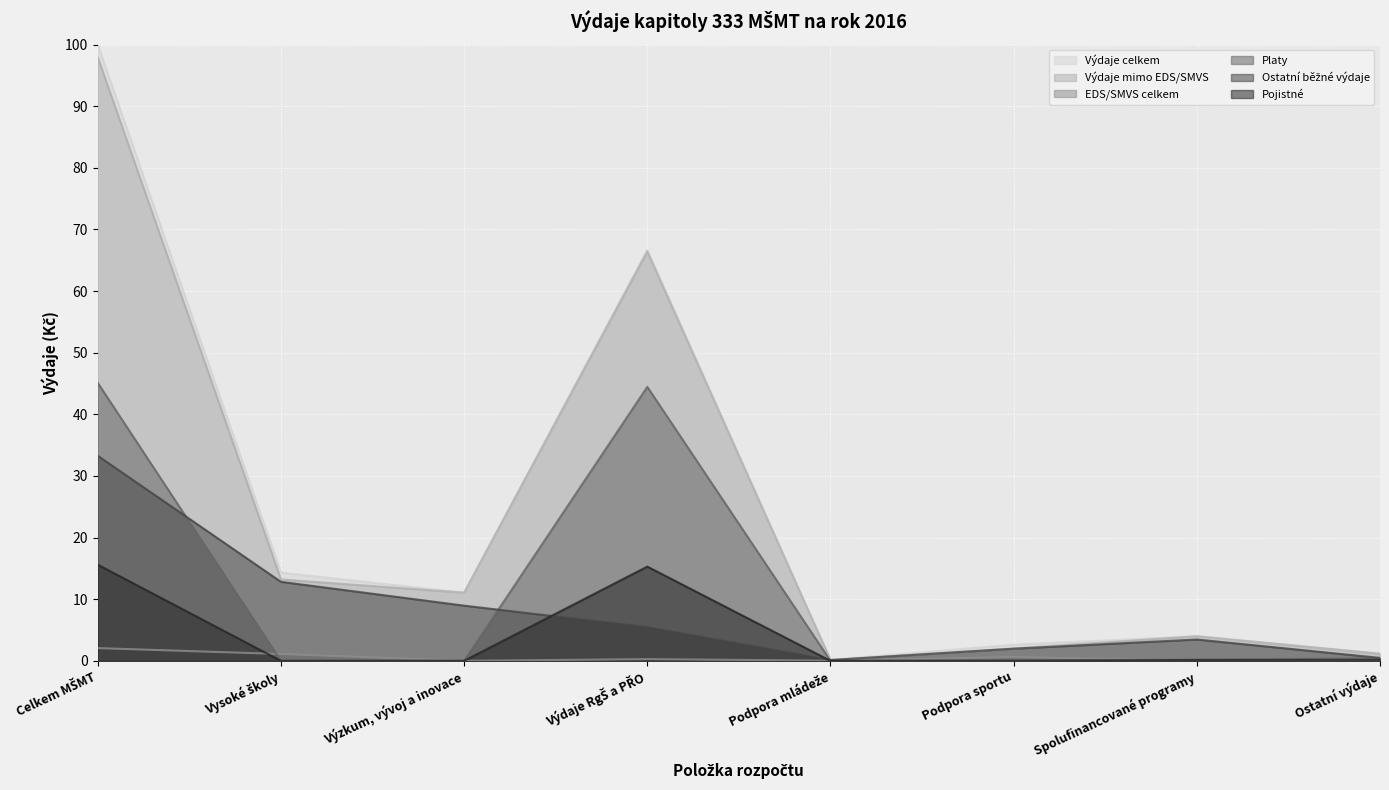

At which category is the sum across all series the highest?

Celkem MŠMT